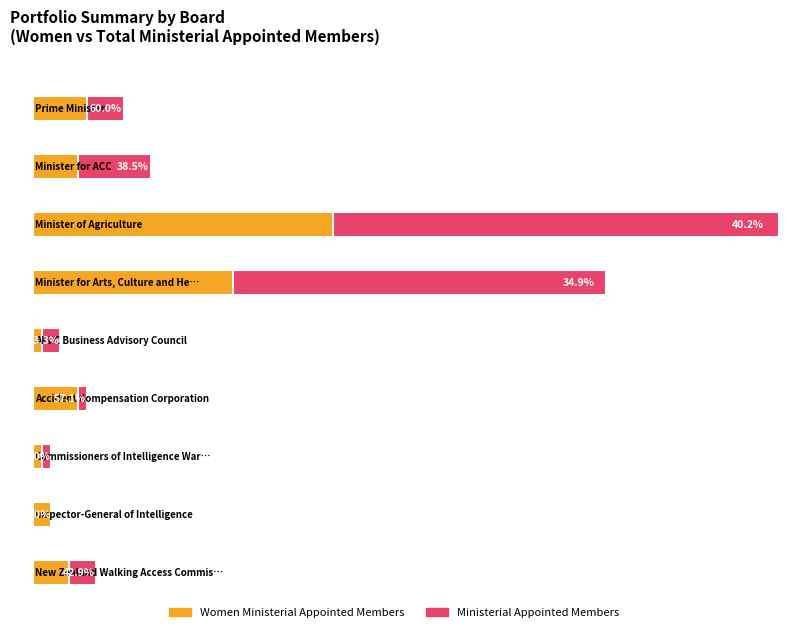

Which series has the widest spread of values?

Ministerial Appointed Members